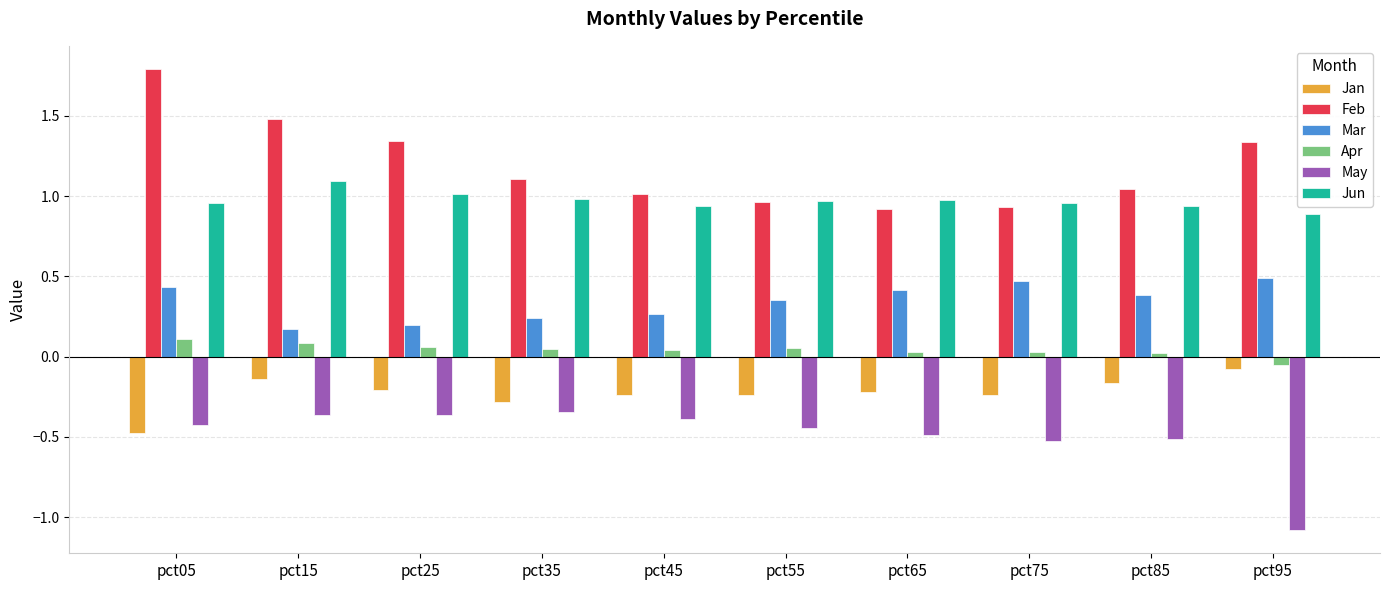

The value of Jun at pct55 is 1.0. True or false?

True